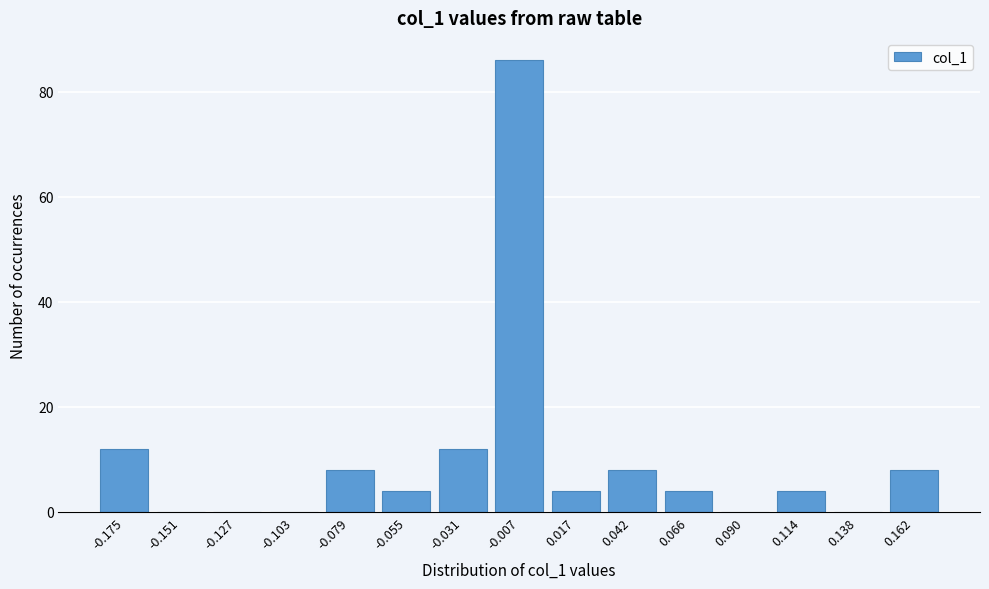

Reading left to right, list all the values displayed in this chart.

-0.175=12	-0.151=0	-0.127=0	-0.103=0	-0.079=8	-0.055=4	-0.031=12	-0.007=86	0.017=4	0.042=8	0.066=4	0.090=0	0.114=4	0.138=0	0.162=8